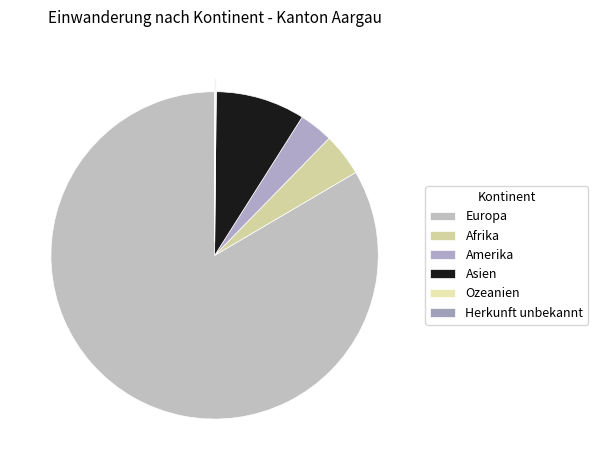

Which category has the biggest portion of the pie?

Europa